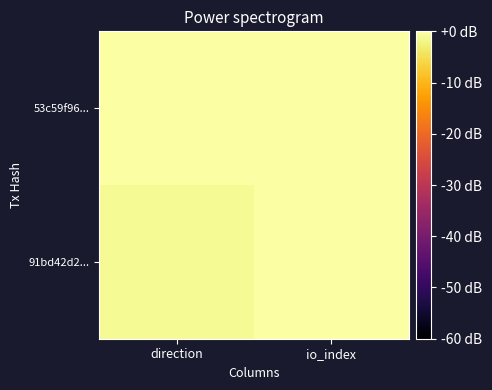

What is the greatest value displayed?

148